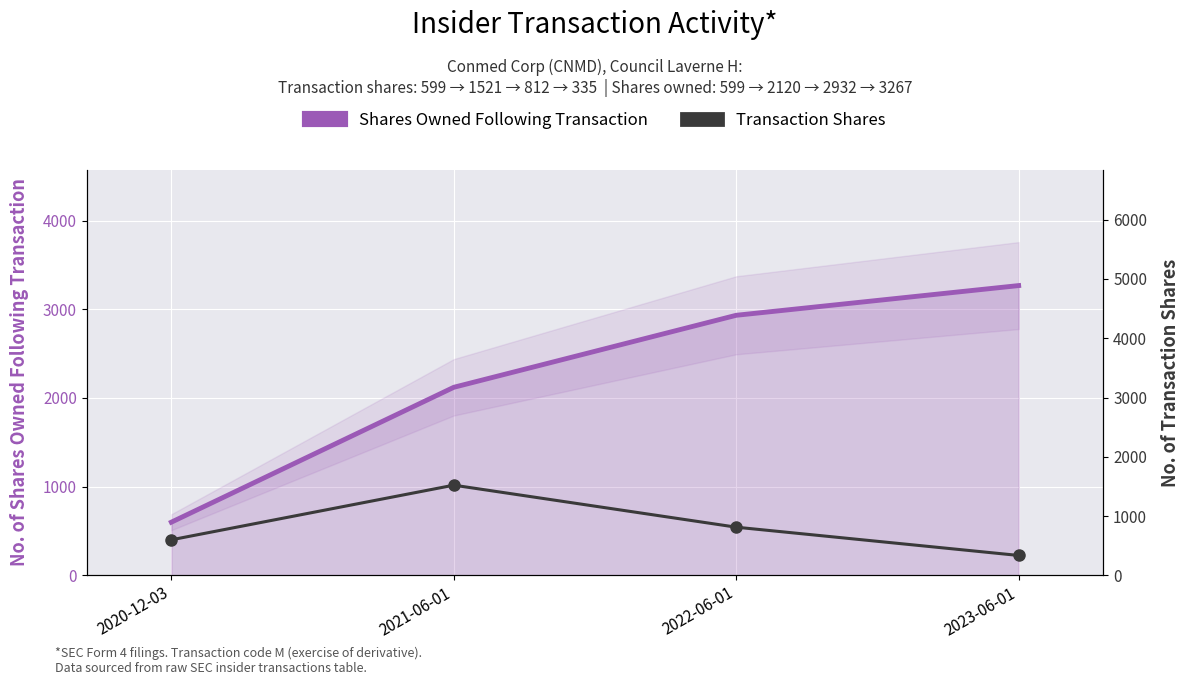

What is the difference between the maximum and minimum values in the Transaction Shares series?

1186